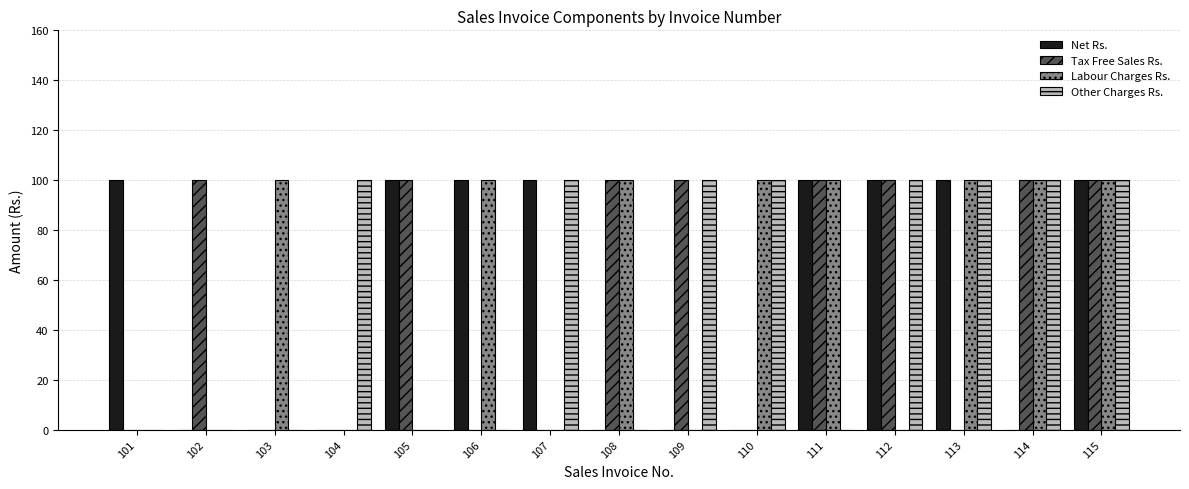

What is the sum of the Tax Free Sales Rs. values at 114 and 104?

100